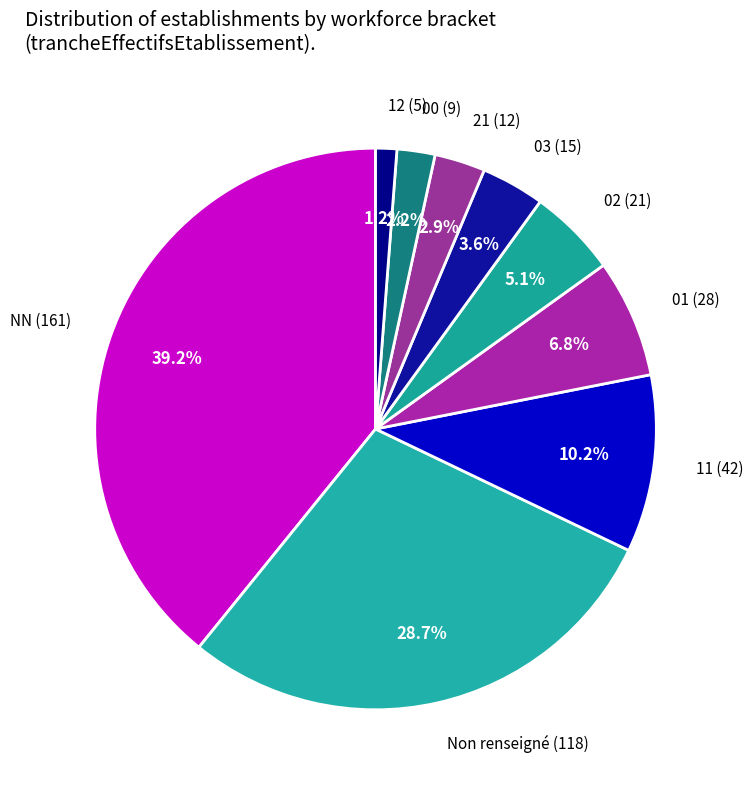

Combined, do 21 (12) and 02 (21) account for over 50%?

No